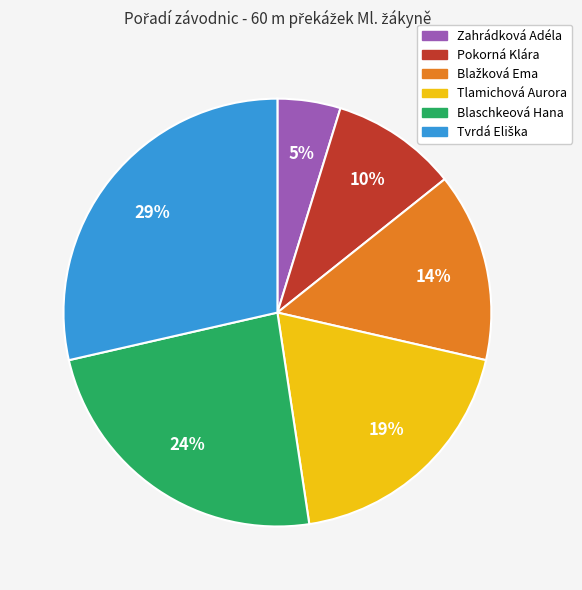

How many slices are in this pie chart?

6